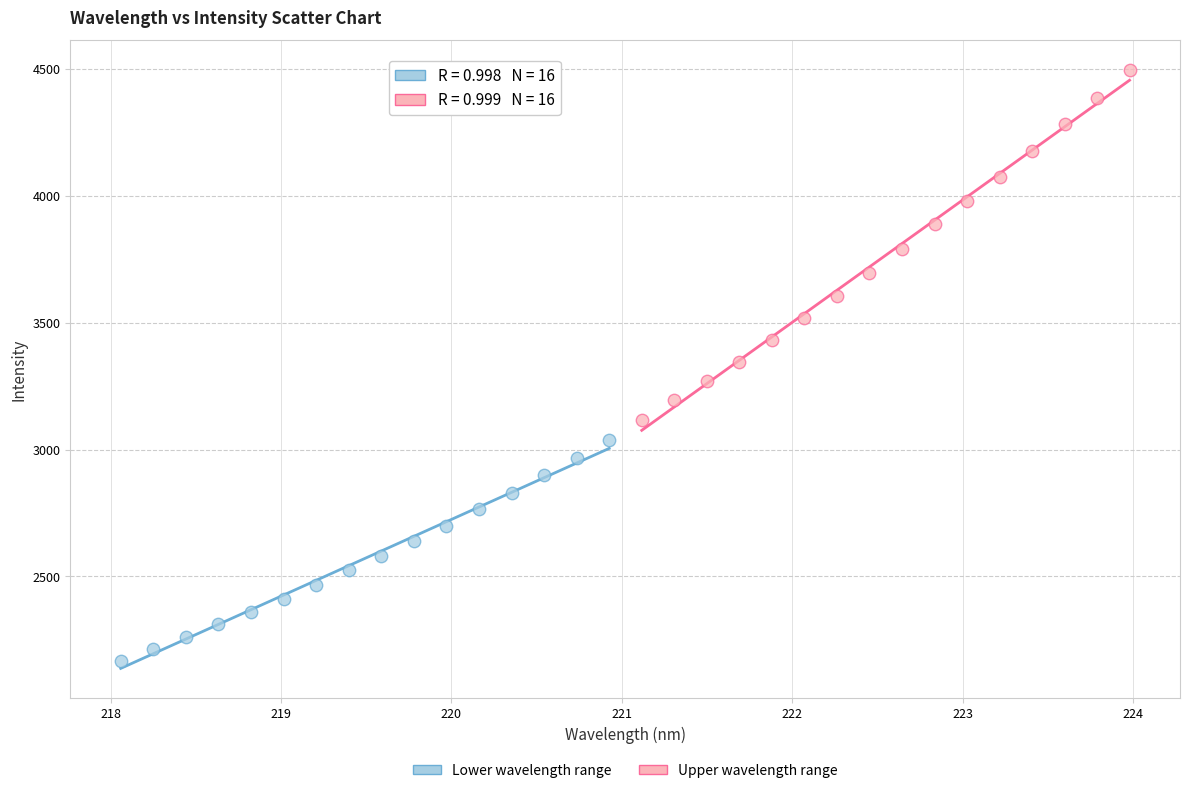

Which series has the largest Y range (max minus min)?

Upper wavelength range